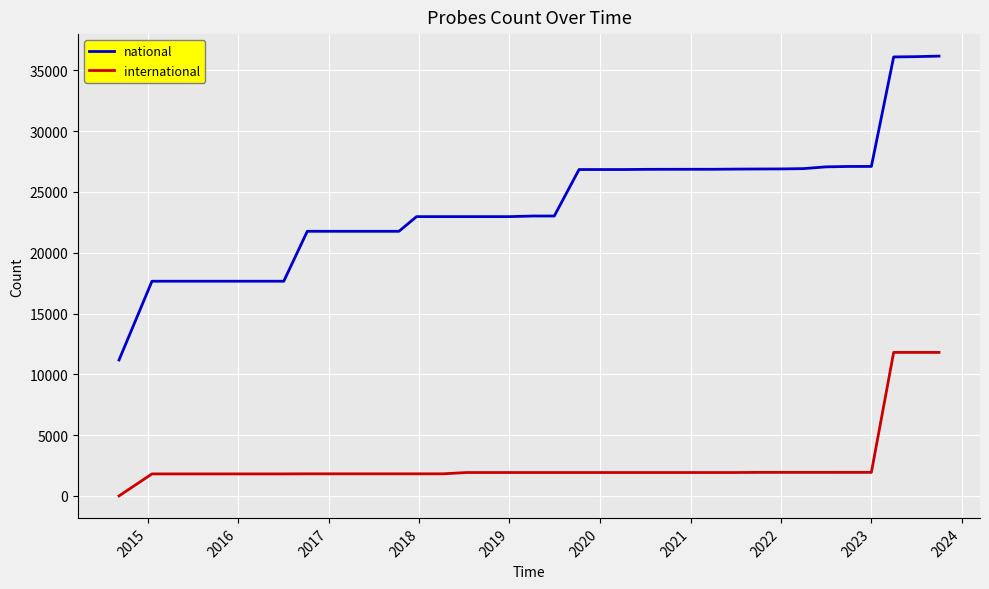

What are all the series names shown in the legend?

national, international